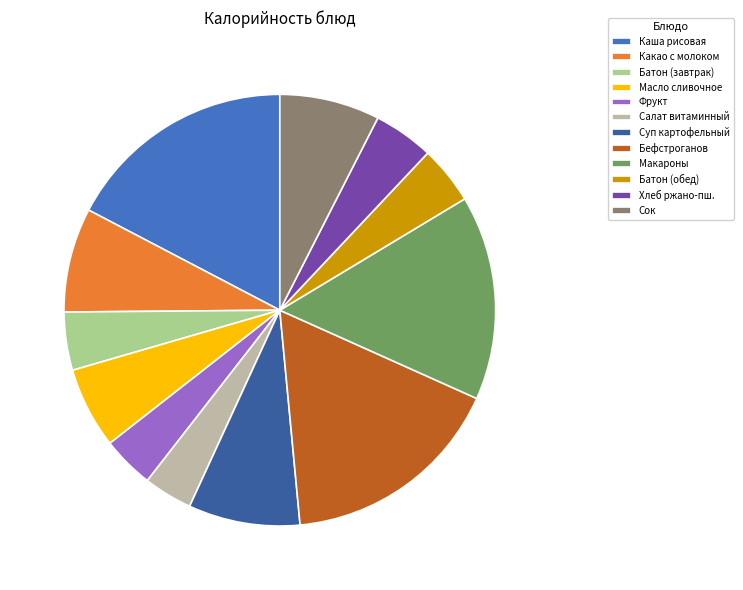

What is the total percentage of Масло сливочное and Салат витаминный?

9.7%